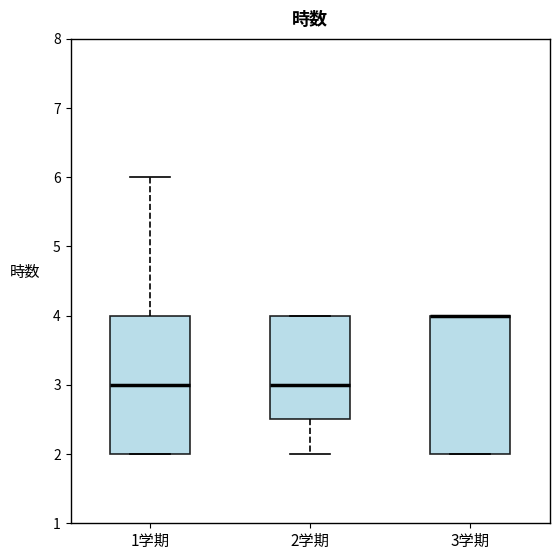

Reading left to right, read every box against the y-axis: the position of its median line, the range the box covers, and the ends of its whiskers. The values are not printed on the chart, so give them approximately, as read against the axis.

1学期: median 3.0, box 2.0 to 4.0, whiskers 2.0 to 6.0
2学期: median 3.0, box 2.5 to 4.0, whiskers 2.0 to 4.0
3学期: median 4.0 (drawn on the box's upper edge), box 2.0 to 4.0, whiskers 2.0 to 4.0